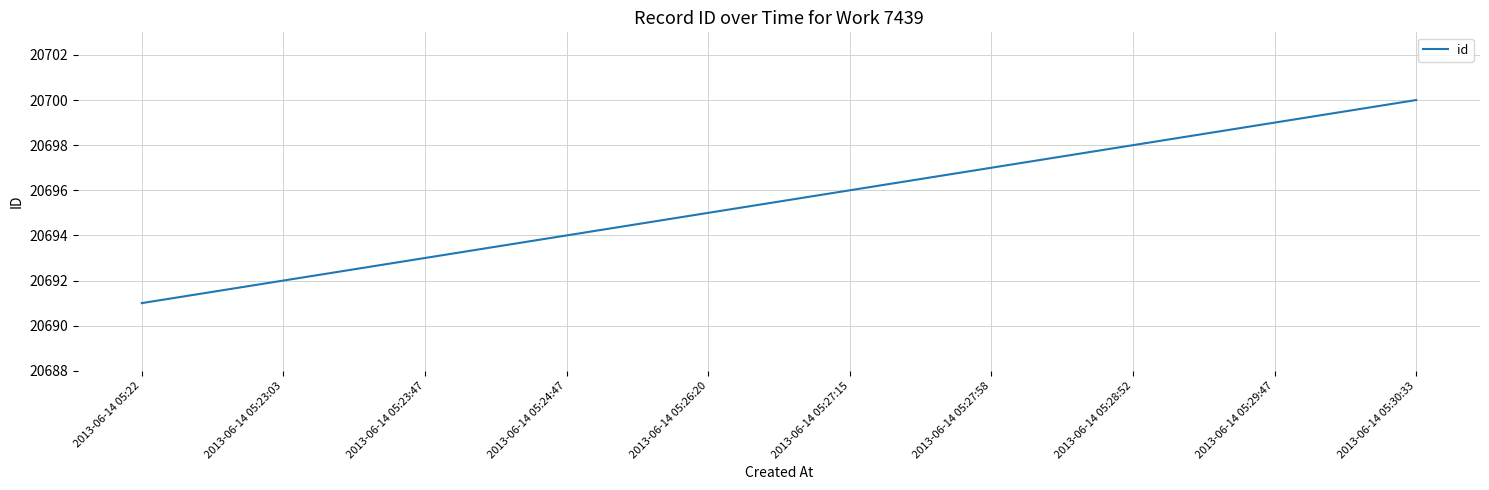

Count the number of categories in the chart.

10